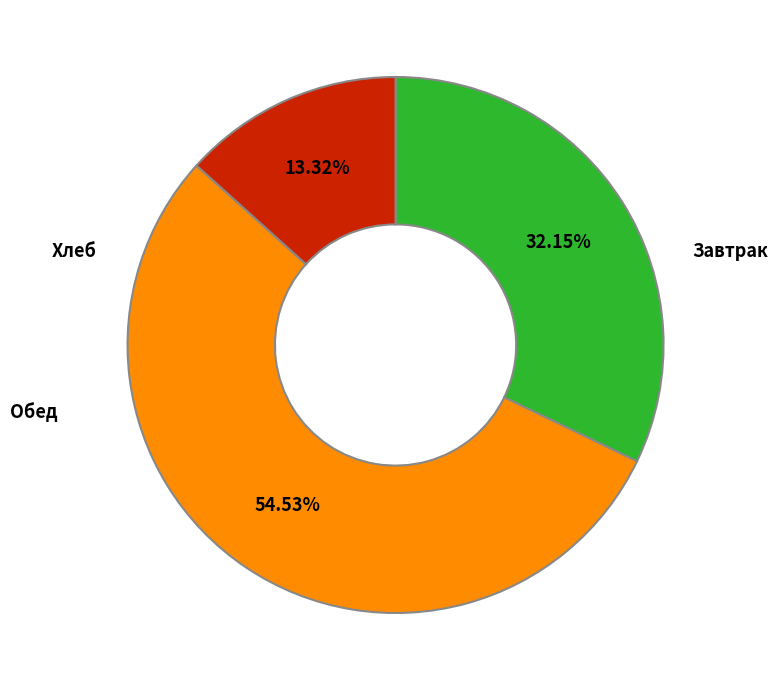

Is there any slice that represents more than half of the pie?

Yes